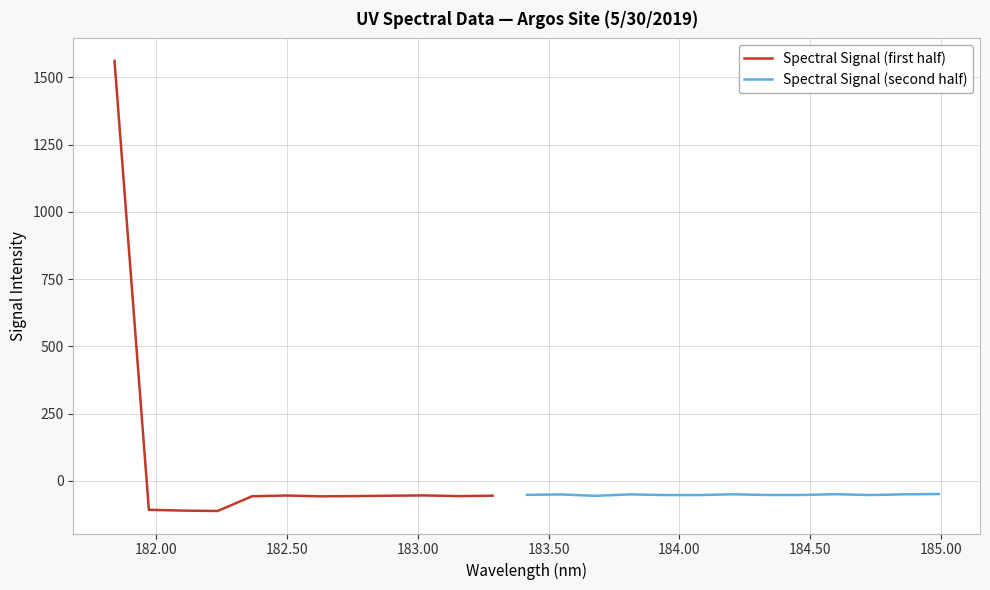

The chart shows a value of -87.2 at 182.498667305. True or false?

False